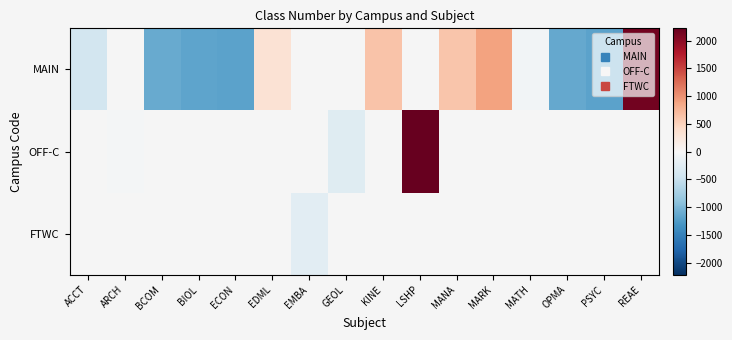

At which category does the chart reach its peak across all series?

LSHP